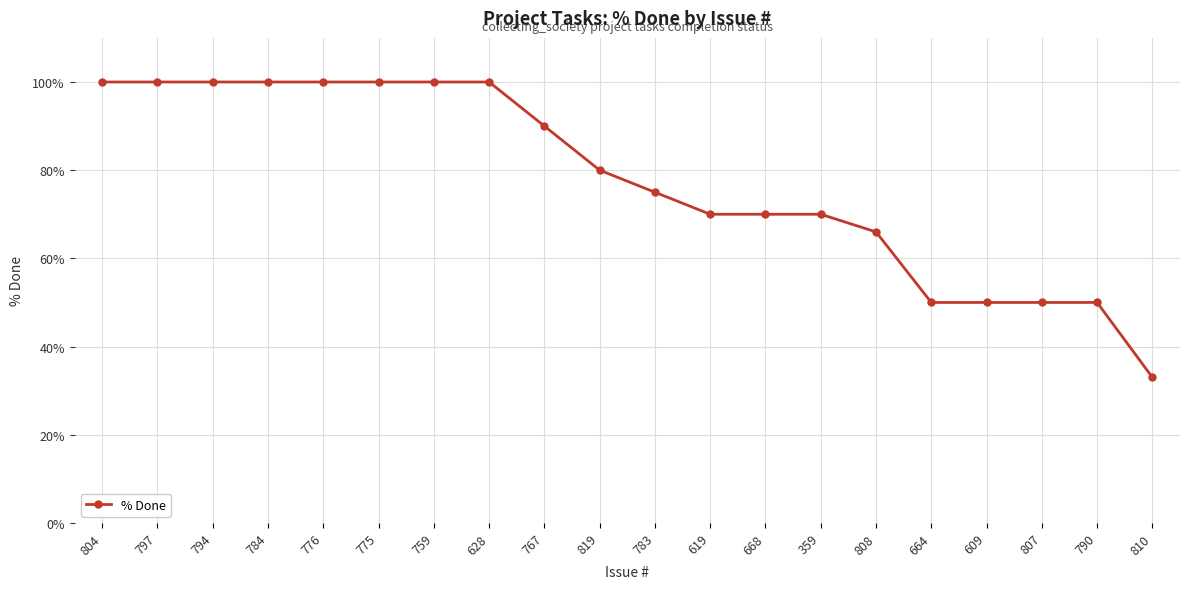

Is it true that the value at 808 is 35?

False